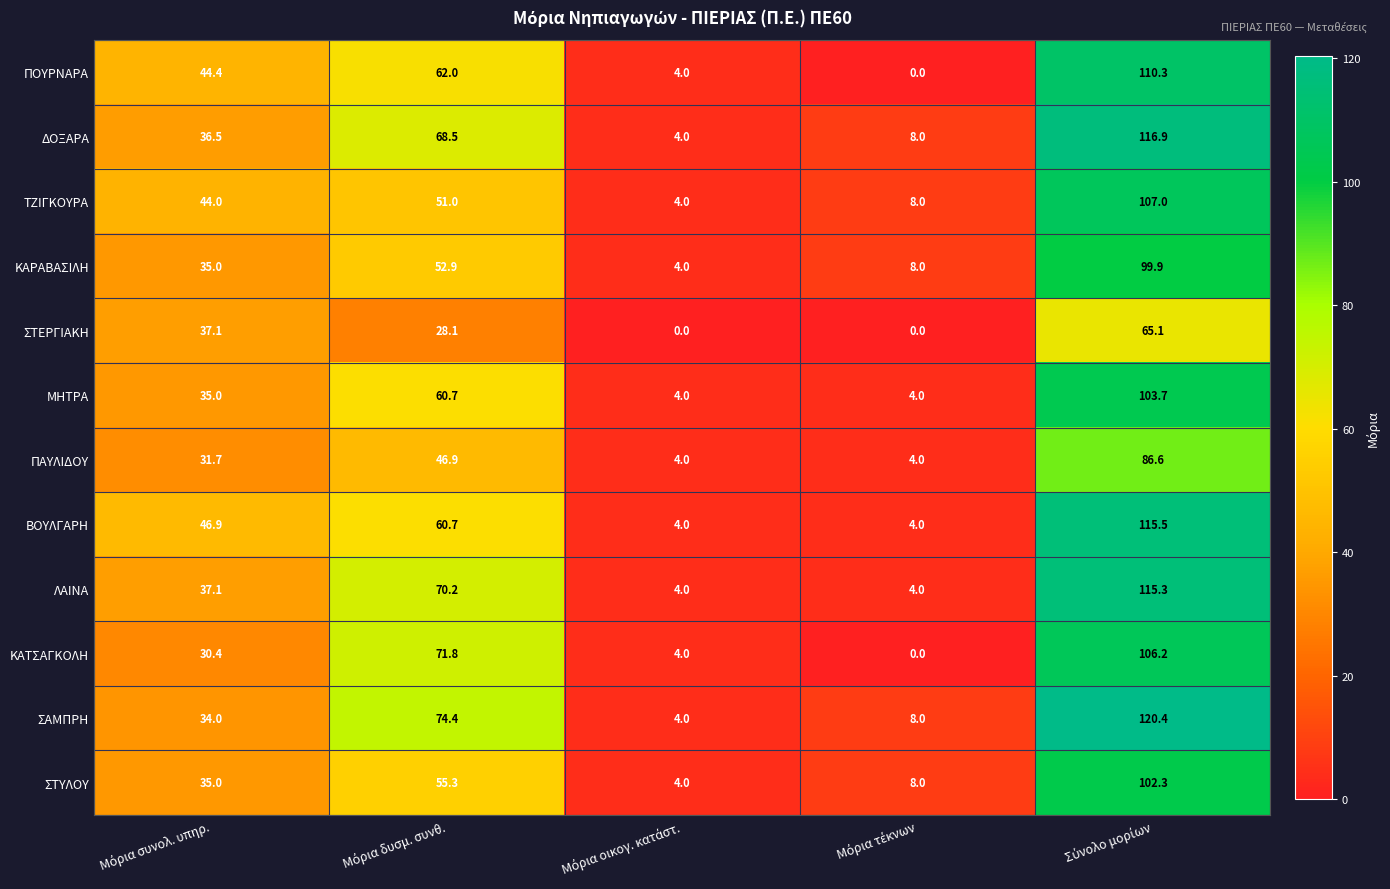

What is the sum of all ΚΑΡΑΒΑΣΙΛΗ values?

199.8